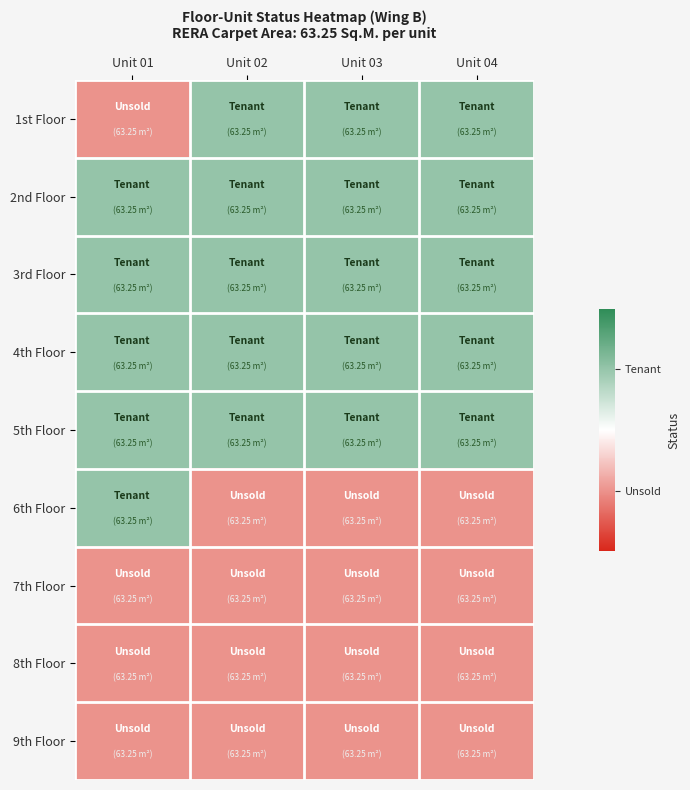

What is the difference between the highest and lowest values at Unit 02?

1